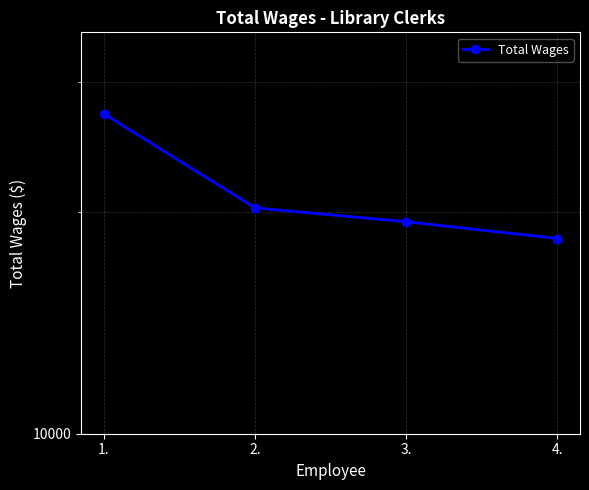

What is the sum of the values at 2. and 1.?

47361